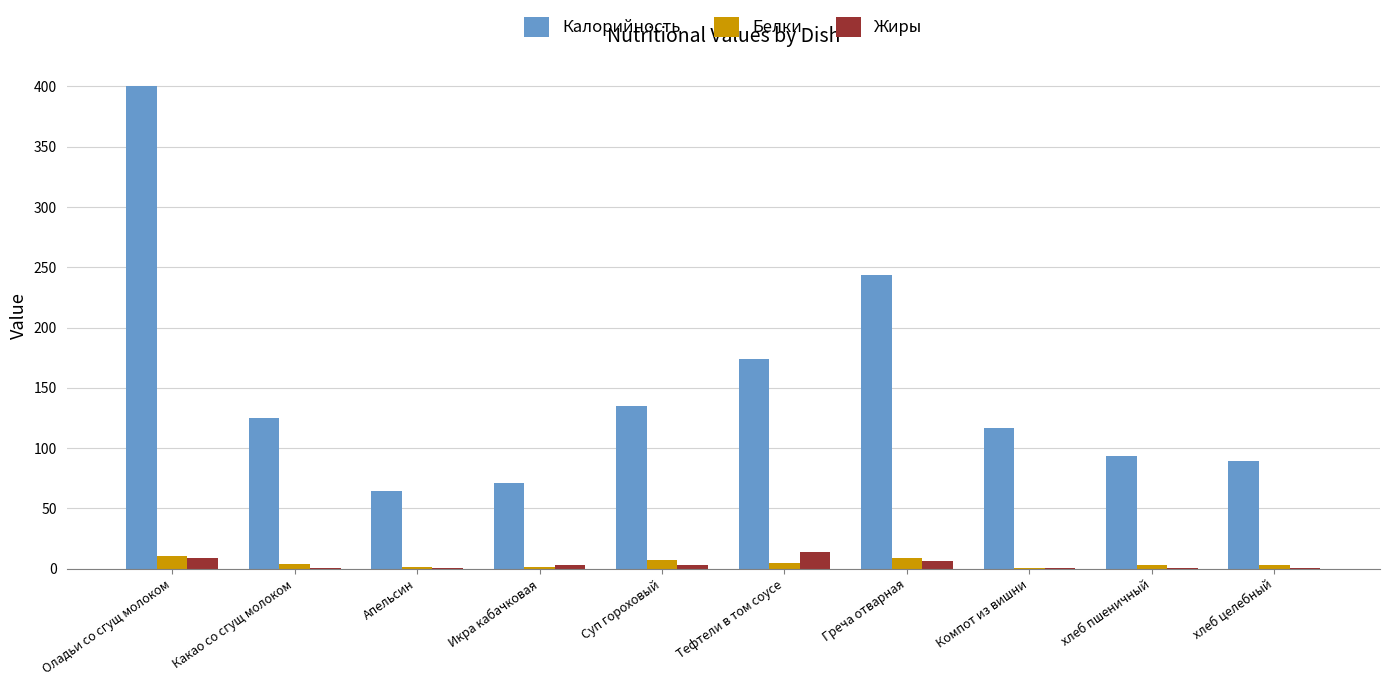

The Калорийность series shows 168.8 at Какао со сгущ молоком. True or false?

False